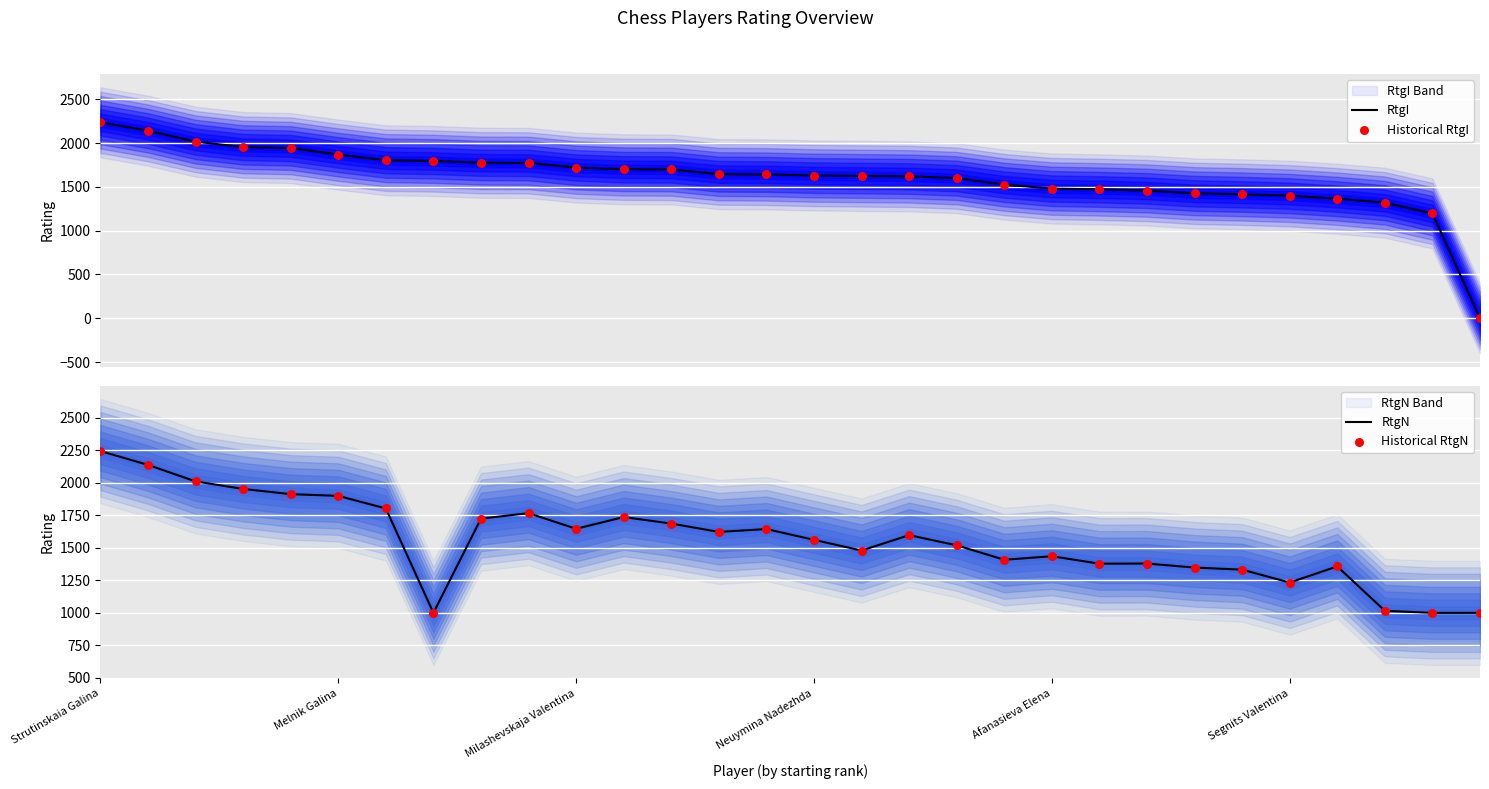

At which category is the sum across all series the highest?

Strutinskaia Galina